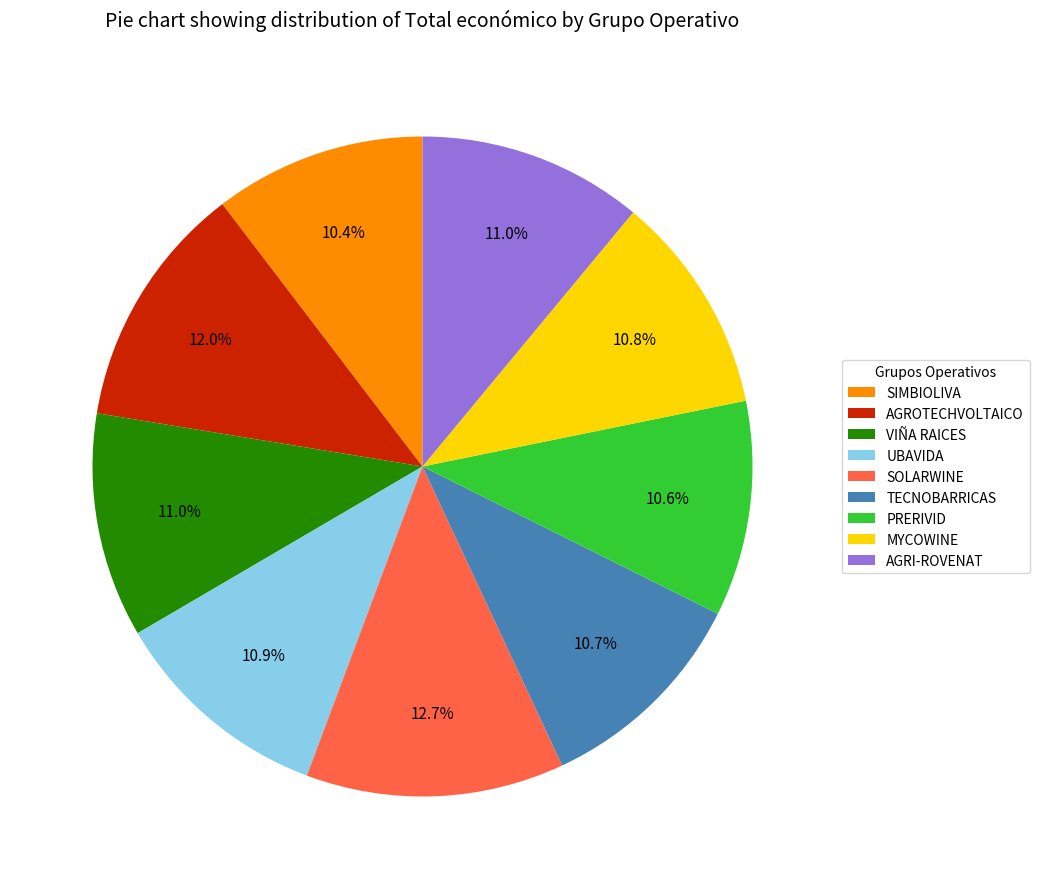

Between SOLARWINE and MYCOWINE, which is larger?

SOLARWINE